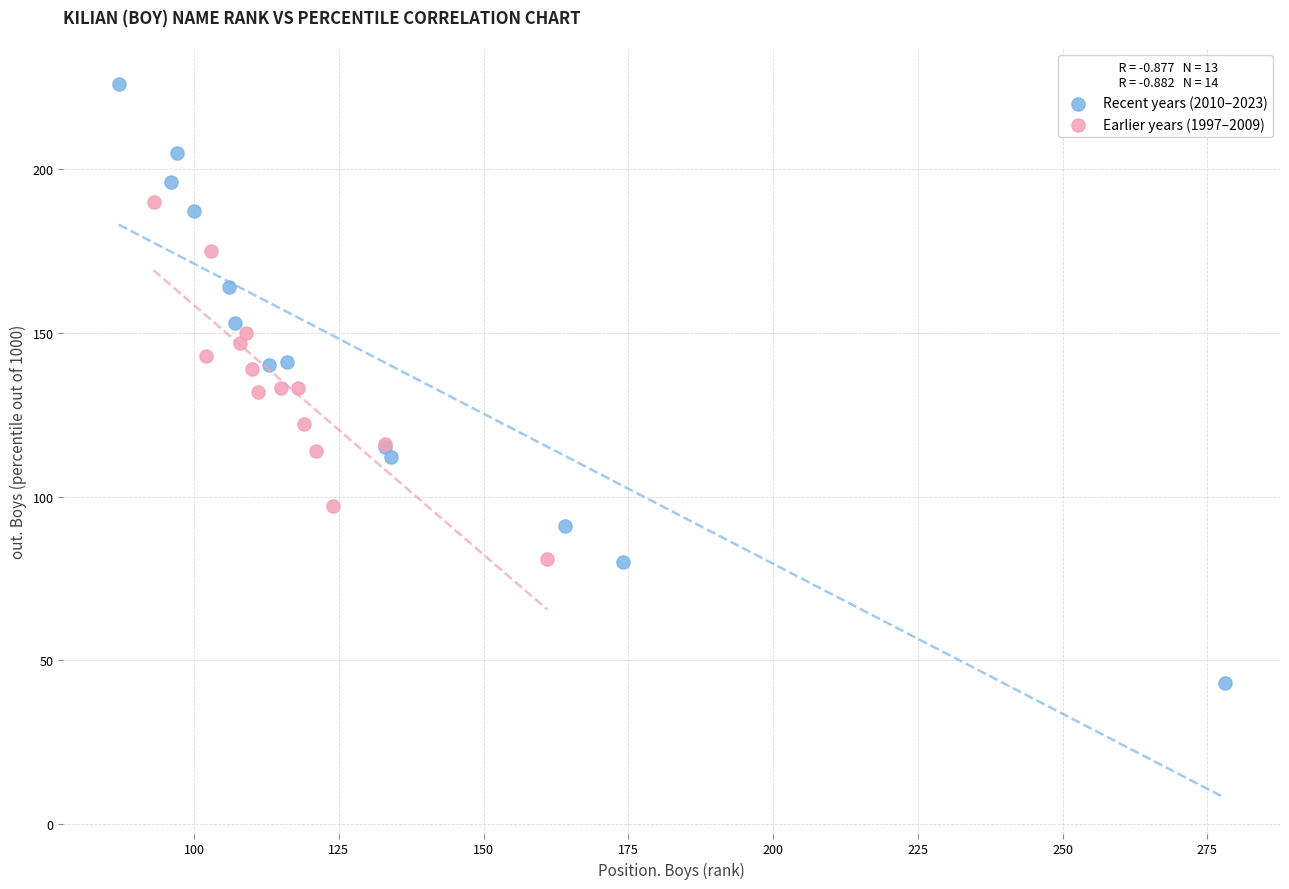

Which series has the largest Y range (max minus min)?

Recent years (2010–2023)